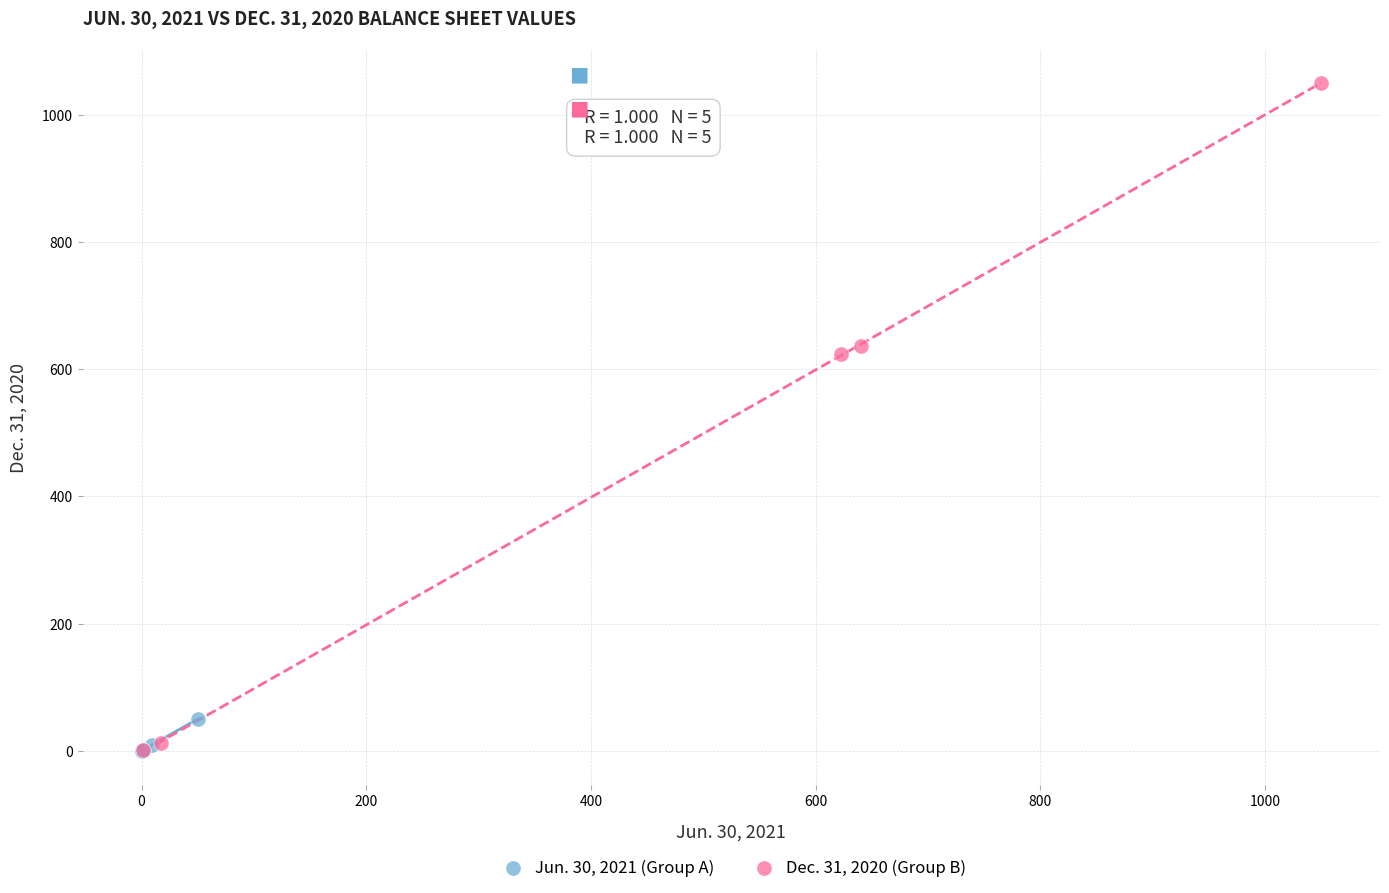

What are all the series names shown in the legend?

Jun. 30, 2021 (Group A), Dec. 31, 2020 (Group B)